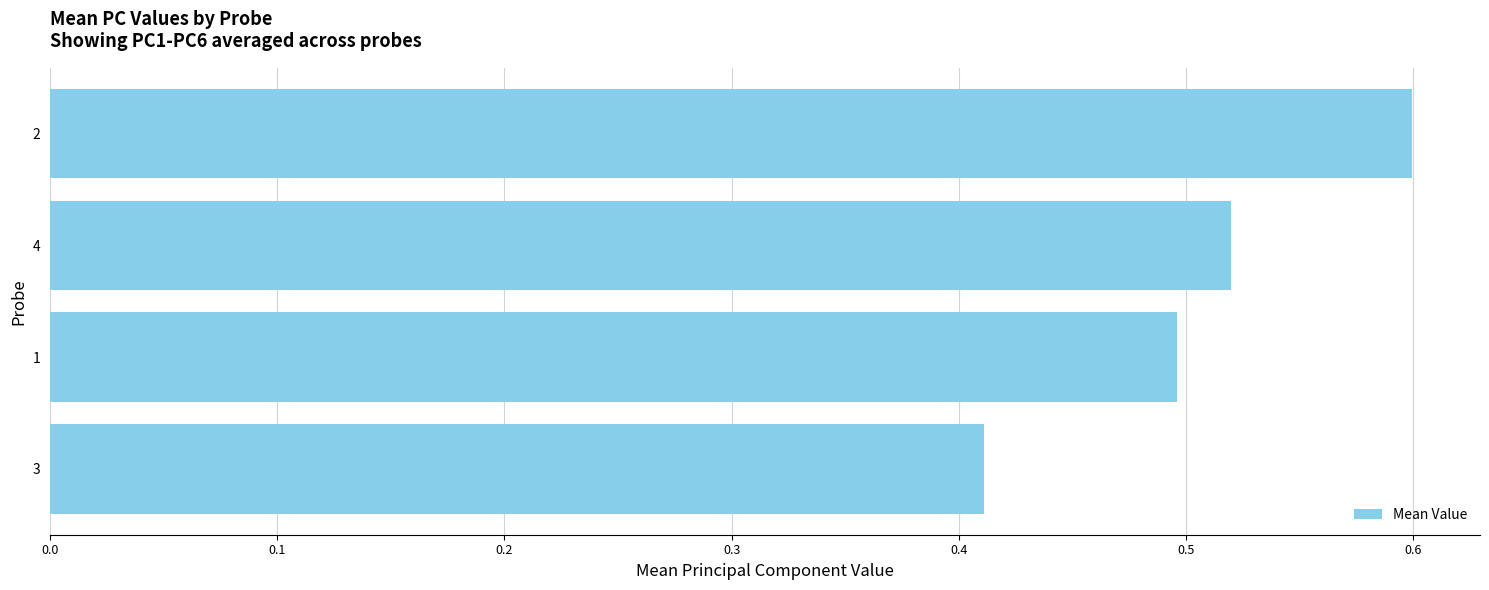

What is the sum of all values?

2.0